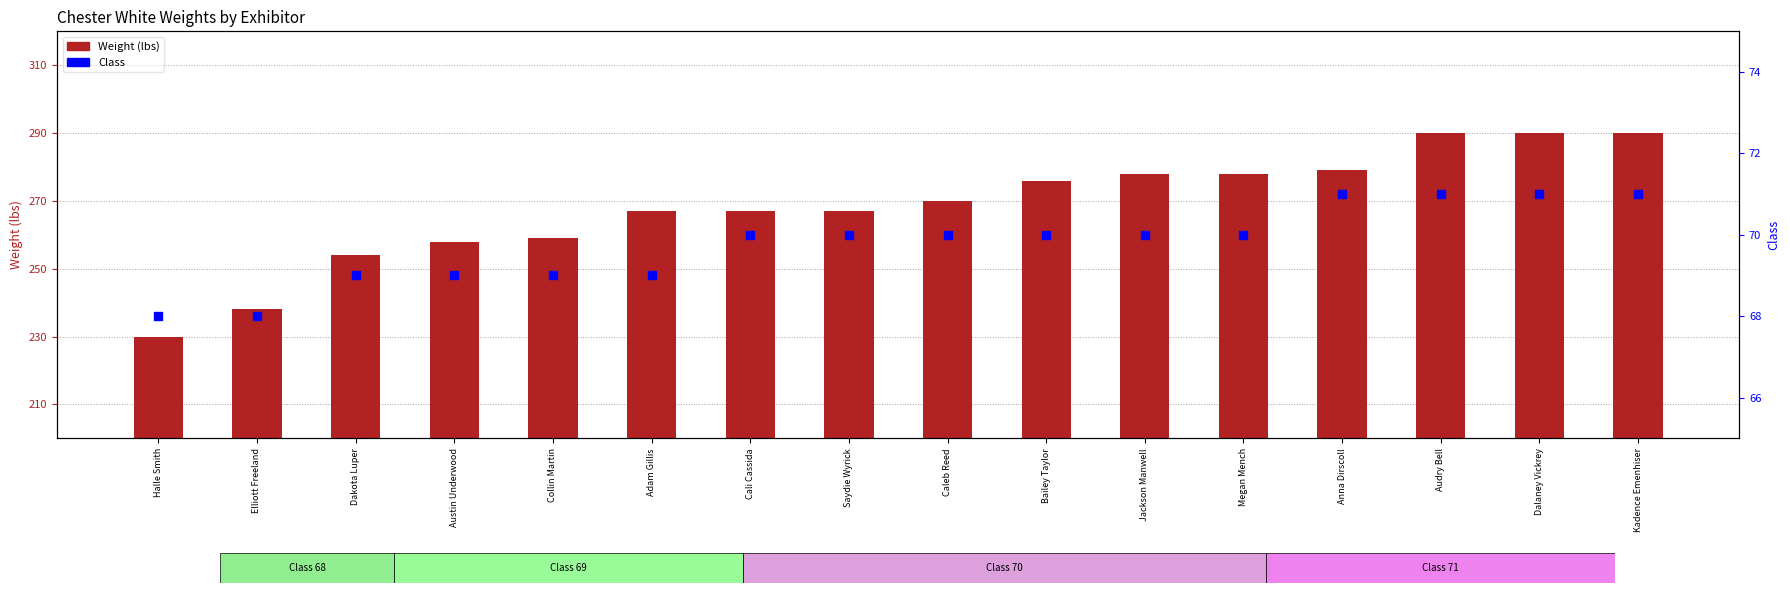

Is the value of Class at Kadence Emenhiser greater than the value of Weight (lbs) at Kadence Emenhiser?

No